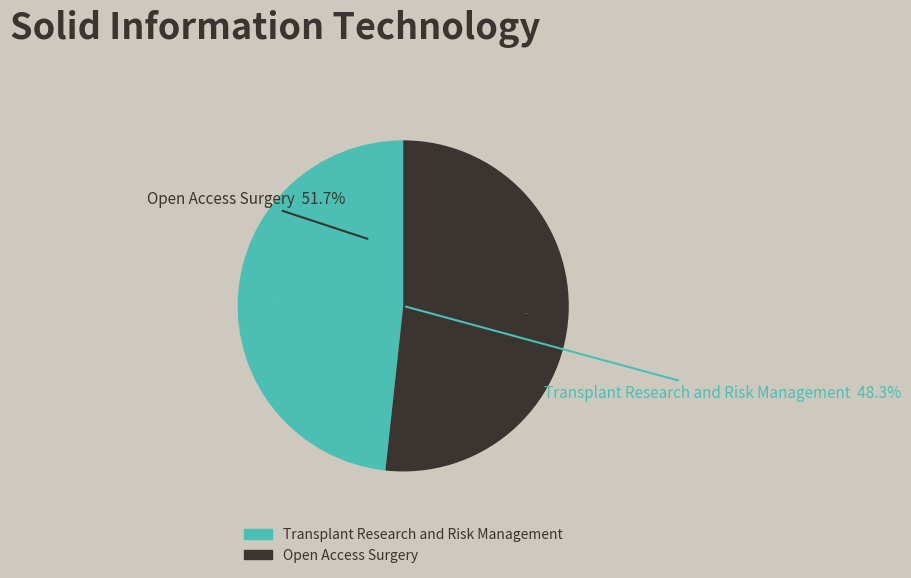

What is the smallest slice in the pie chart?

Transplant Research and Risk Management